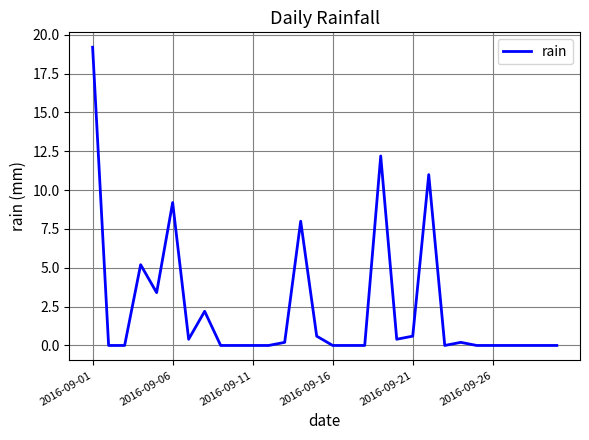

Is this an area chart (filled region under the line)?

No